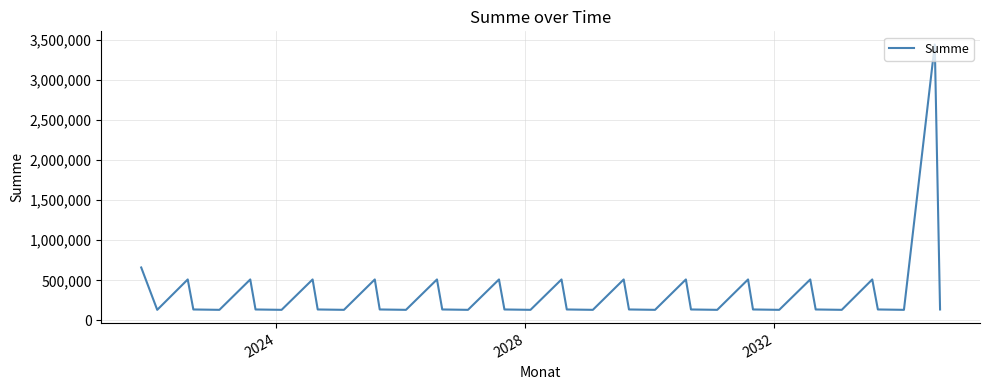

What is the difference between the maximum and minimum values?

3310200.0